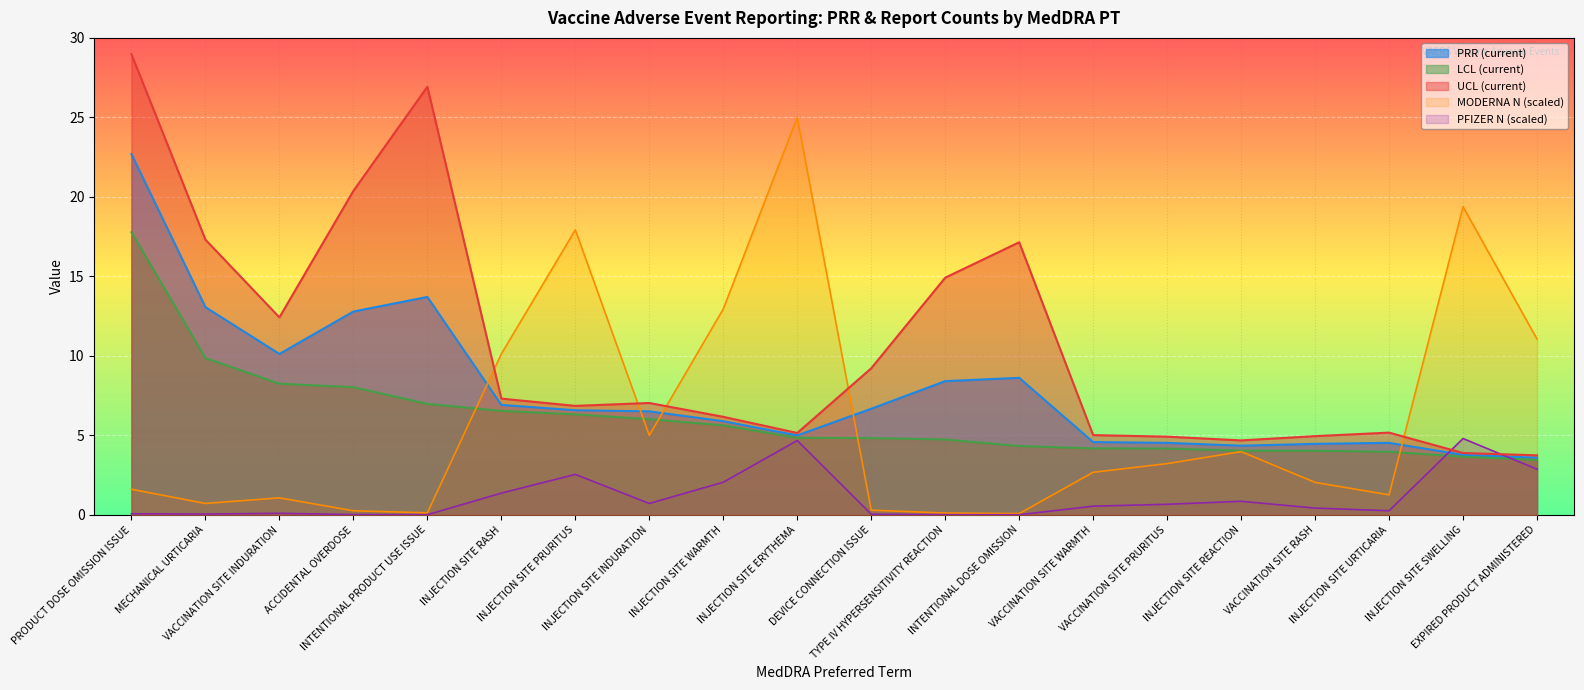

How many times do UCL (current) and PFIZER N (current) cross each other?

2